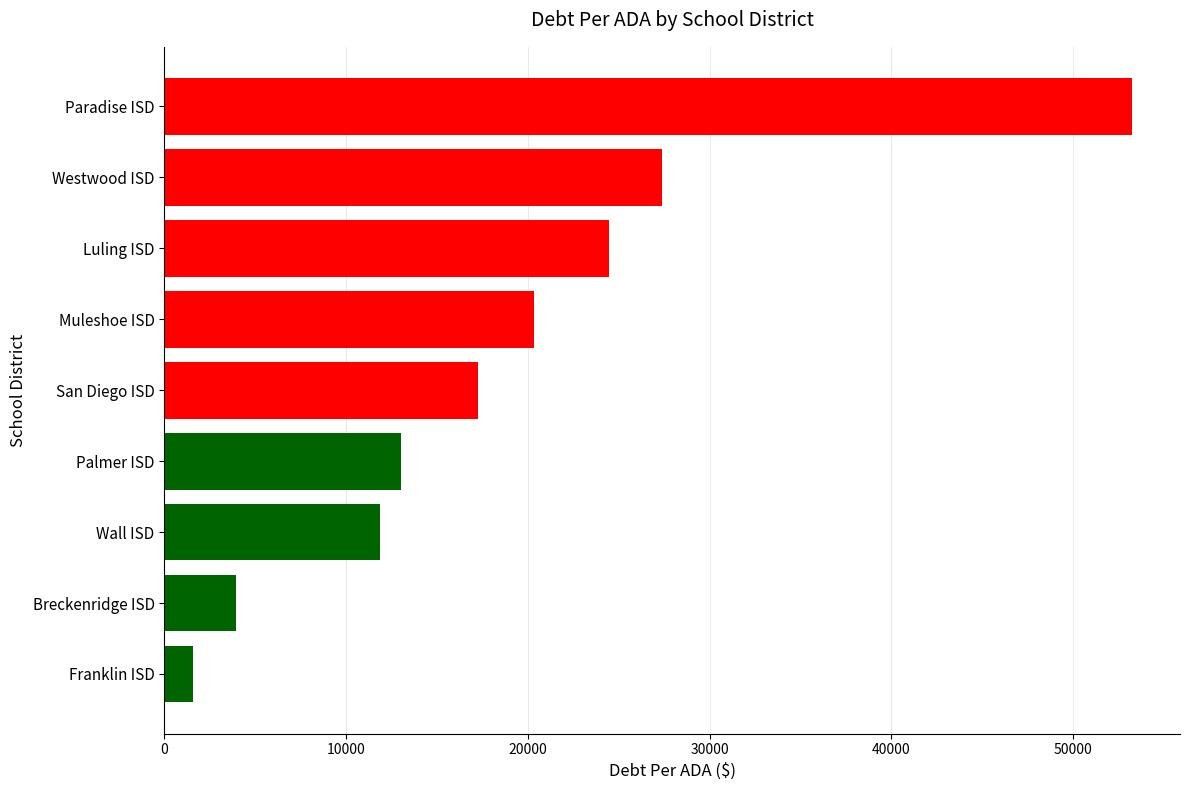

How many data points does each series have?

9